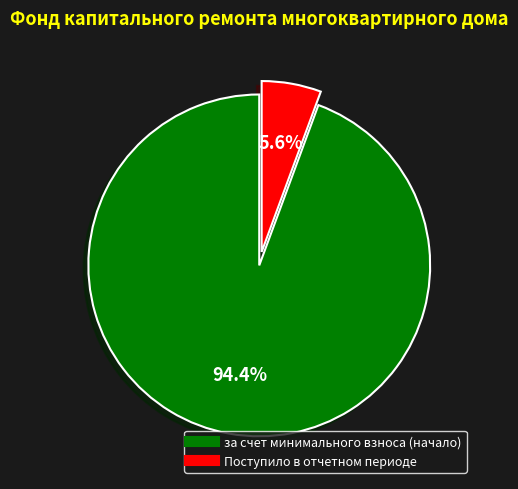

Is it true that за счет минимального взноса (начало) is 94% of the pie?

True